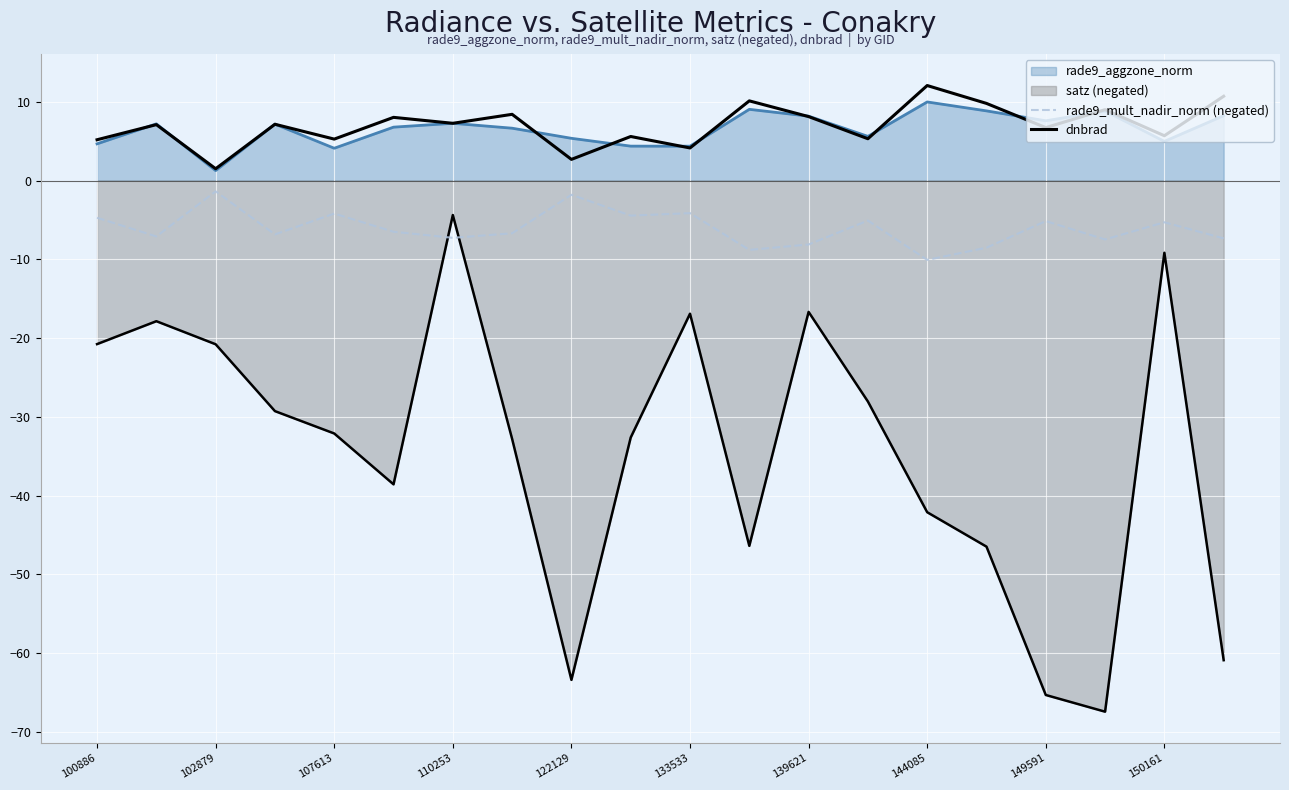

True or false: dnbrad has a value of 5.7 at 17.

False